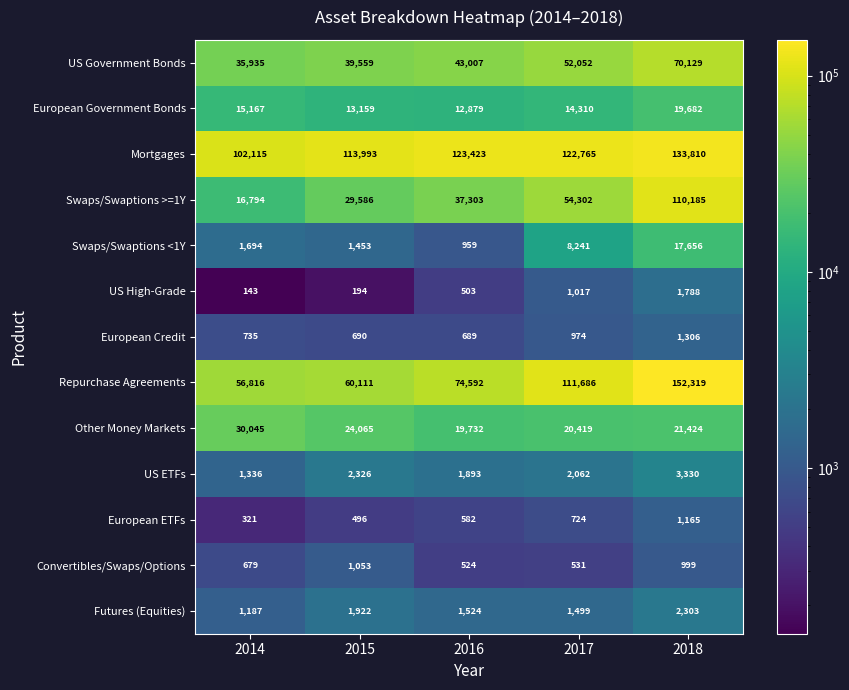

Which series has the widest spread of values?

Repurchase Agreements